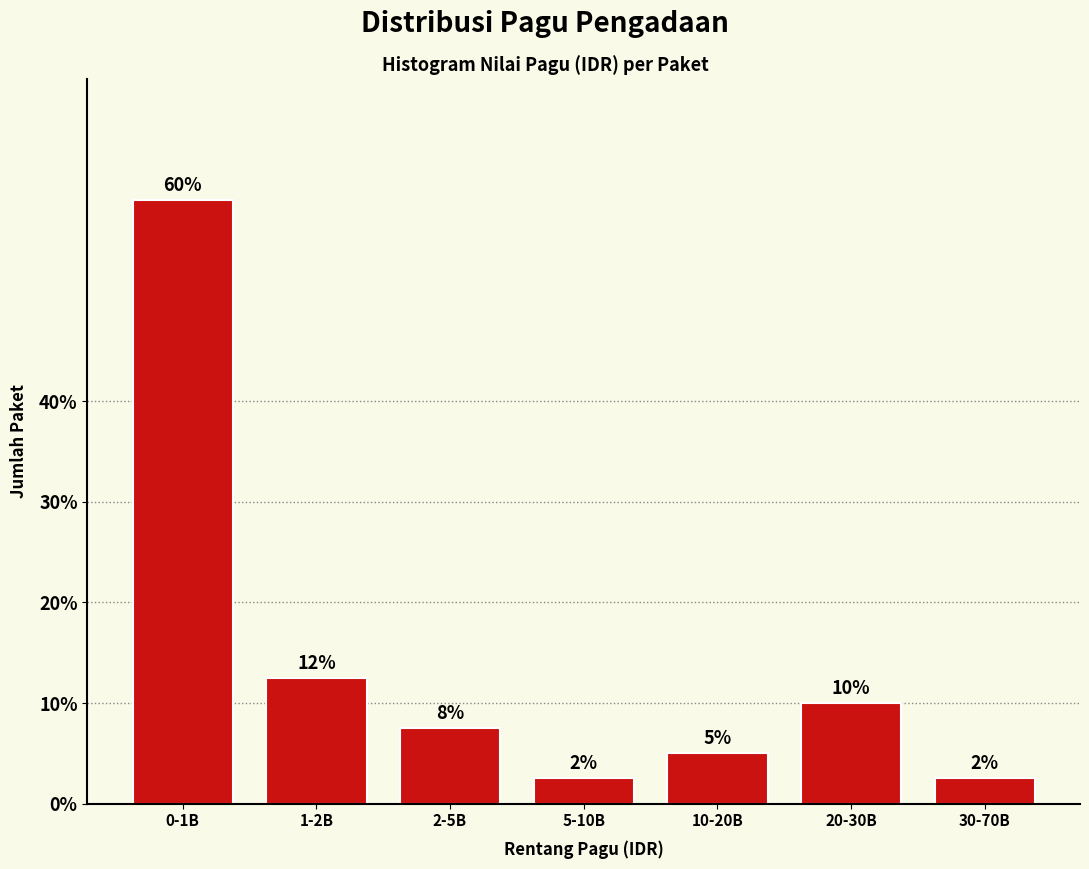

Does the chart contain any negative values?

No